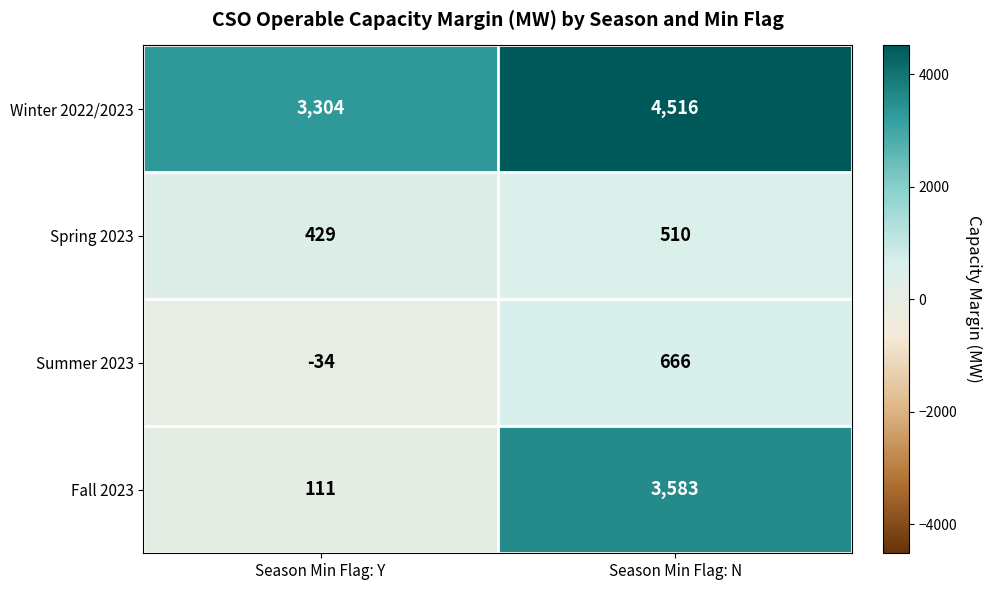

At which label does Fall 2023 reach its peak?

Season Min Flag: N